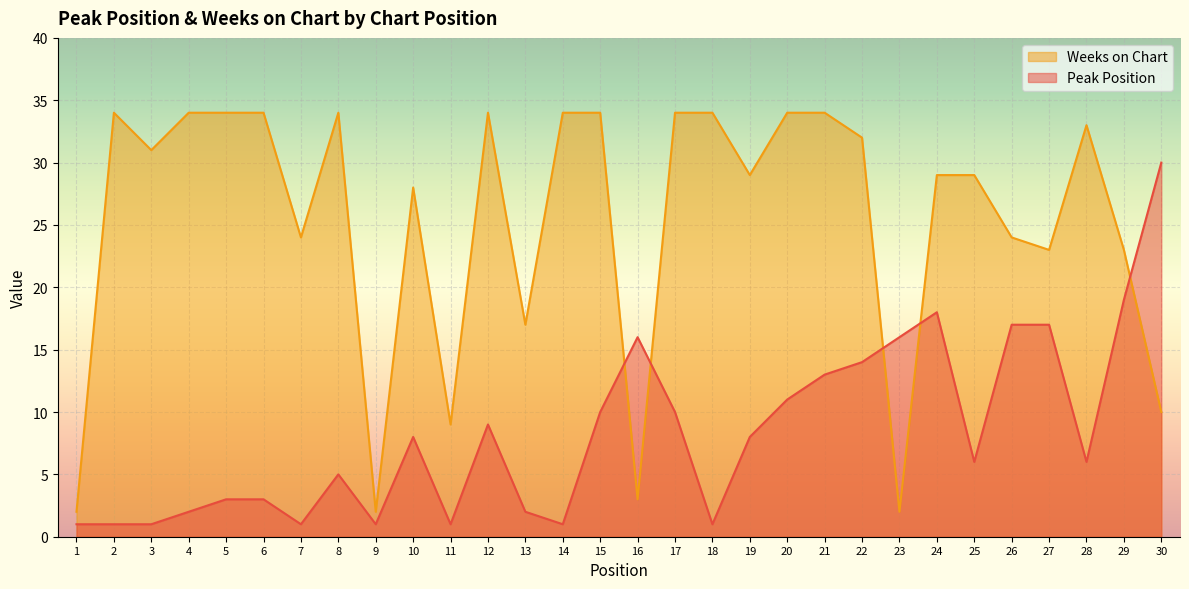

What is the maximum value shown in the chart?

34